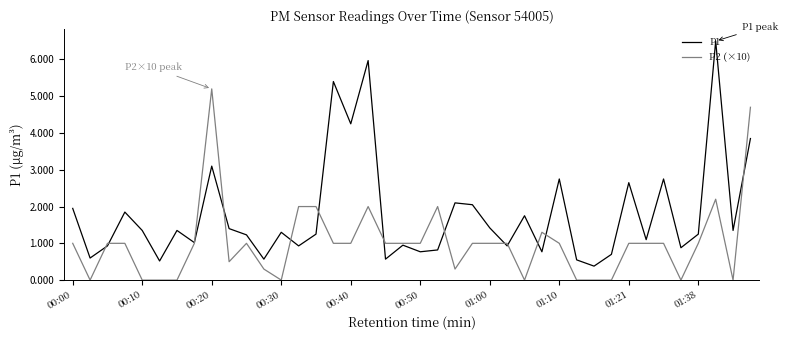

Which series has the largest total across all categories?

P1